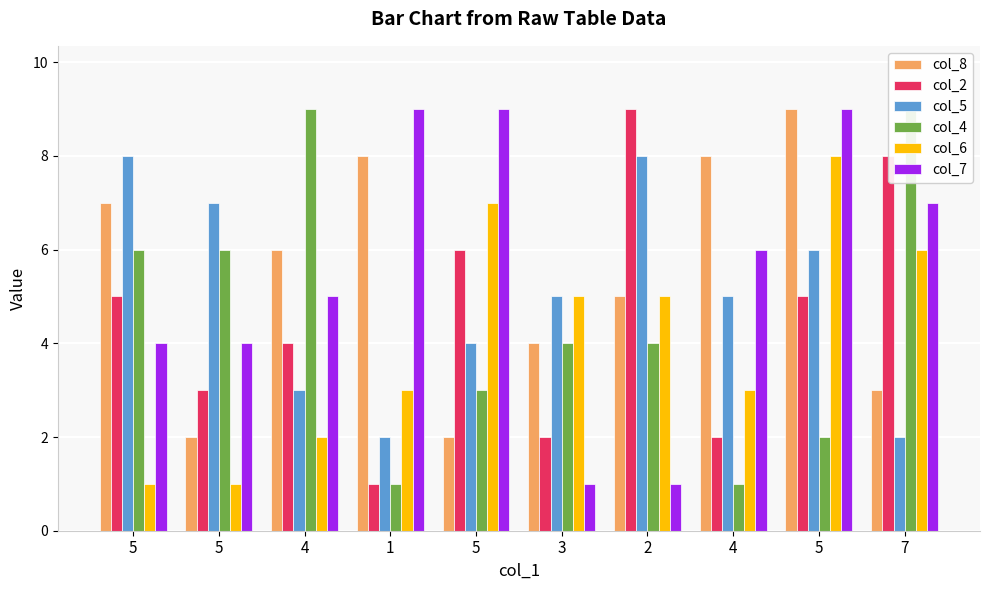

The value of col_2 at 7 is 8. True or false?

True